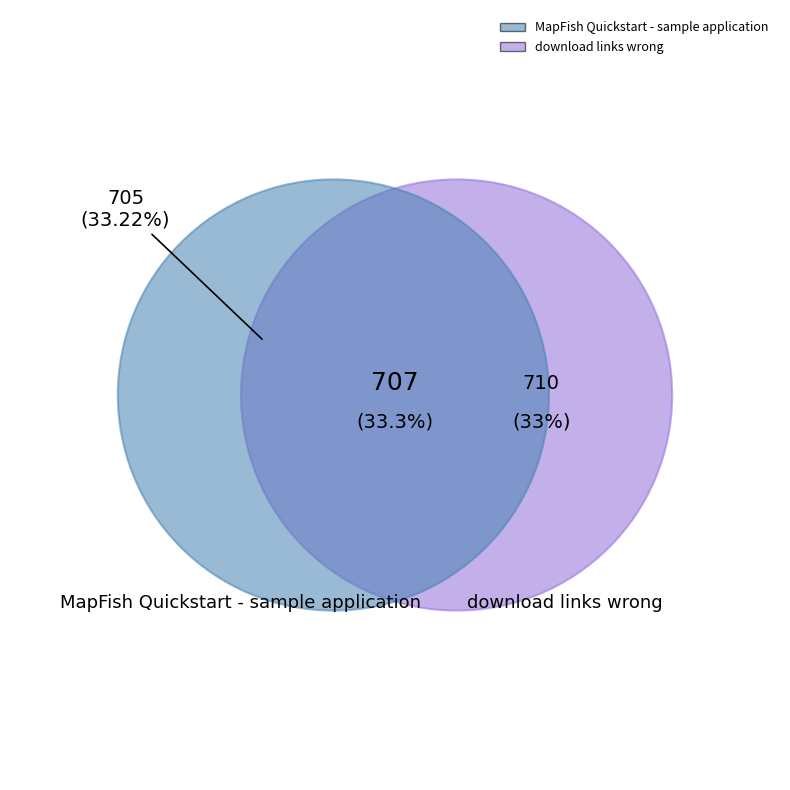

What is the smallest slice in the pie chart?

MapFish Quickstart - sample application